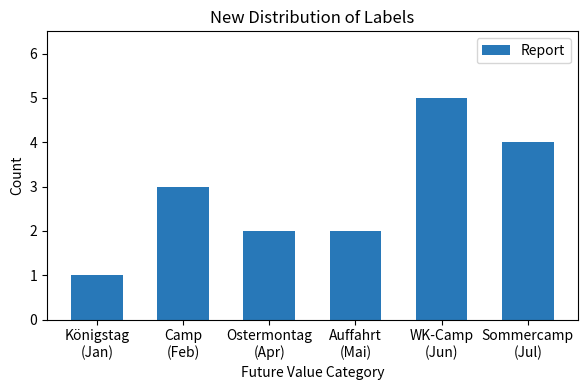

What is the average value?

3